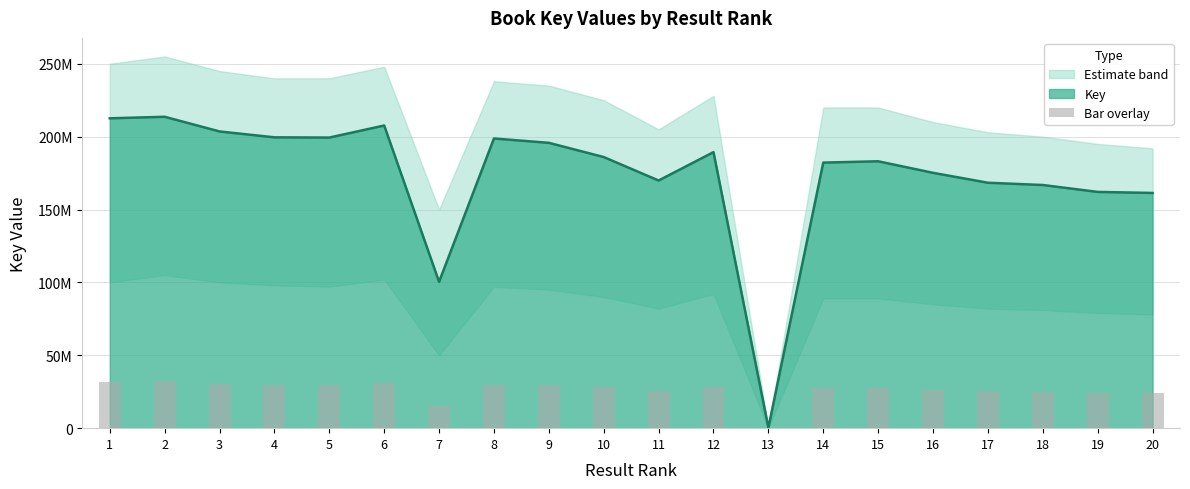

At which category does the chart reach its peak across all series?

2